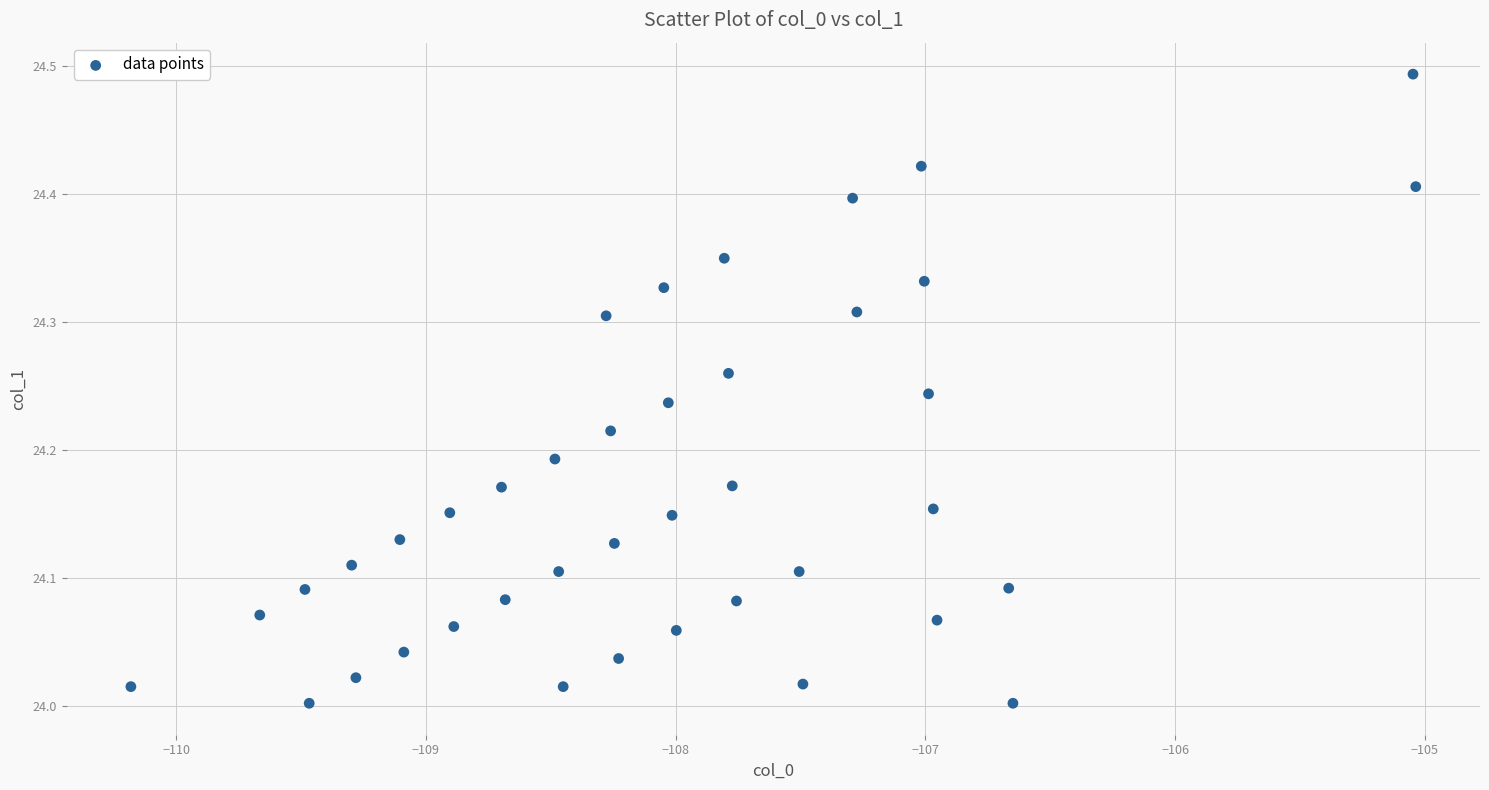

What is the range of X values (max minus min)?

5.1